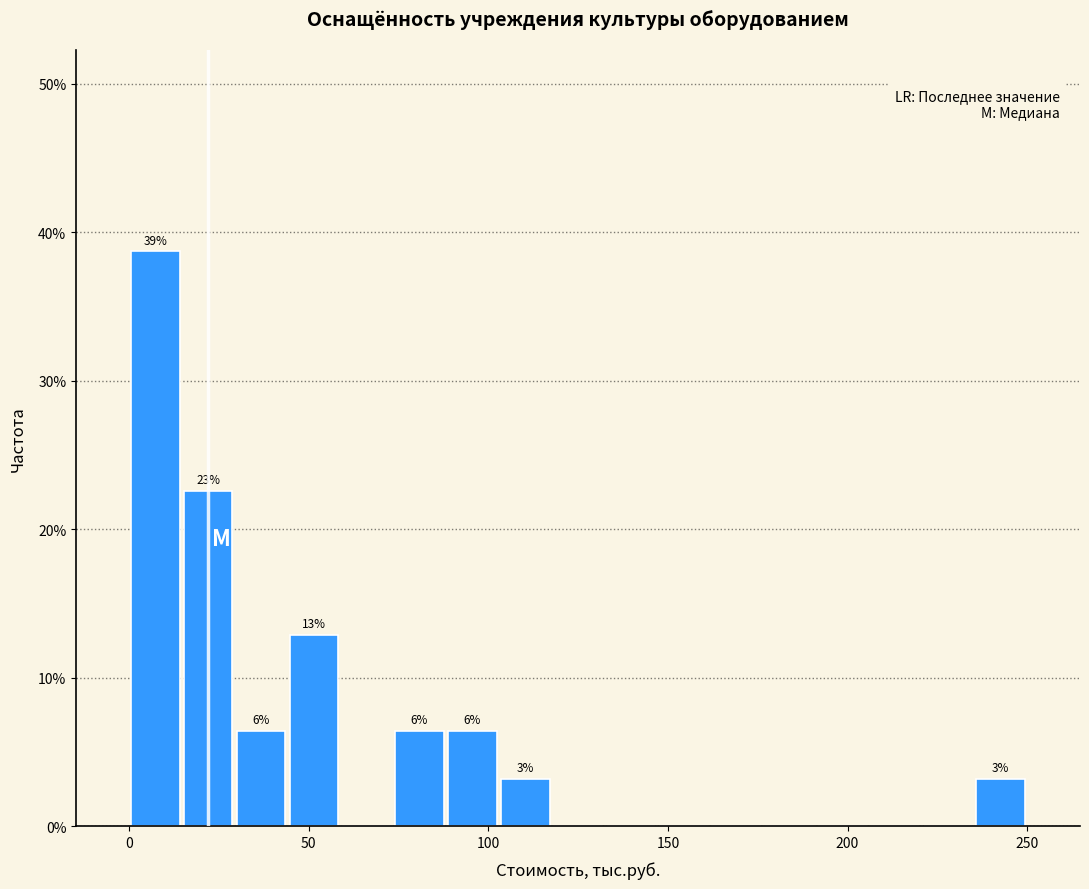

Read against the x-axis, roughly where is the centre of the tallest bar?

5